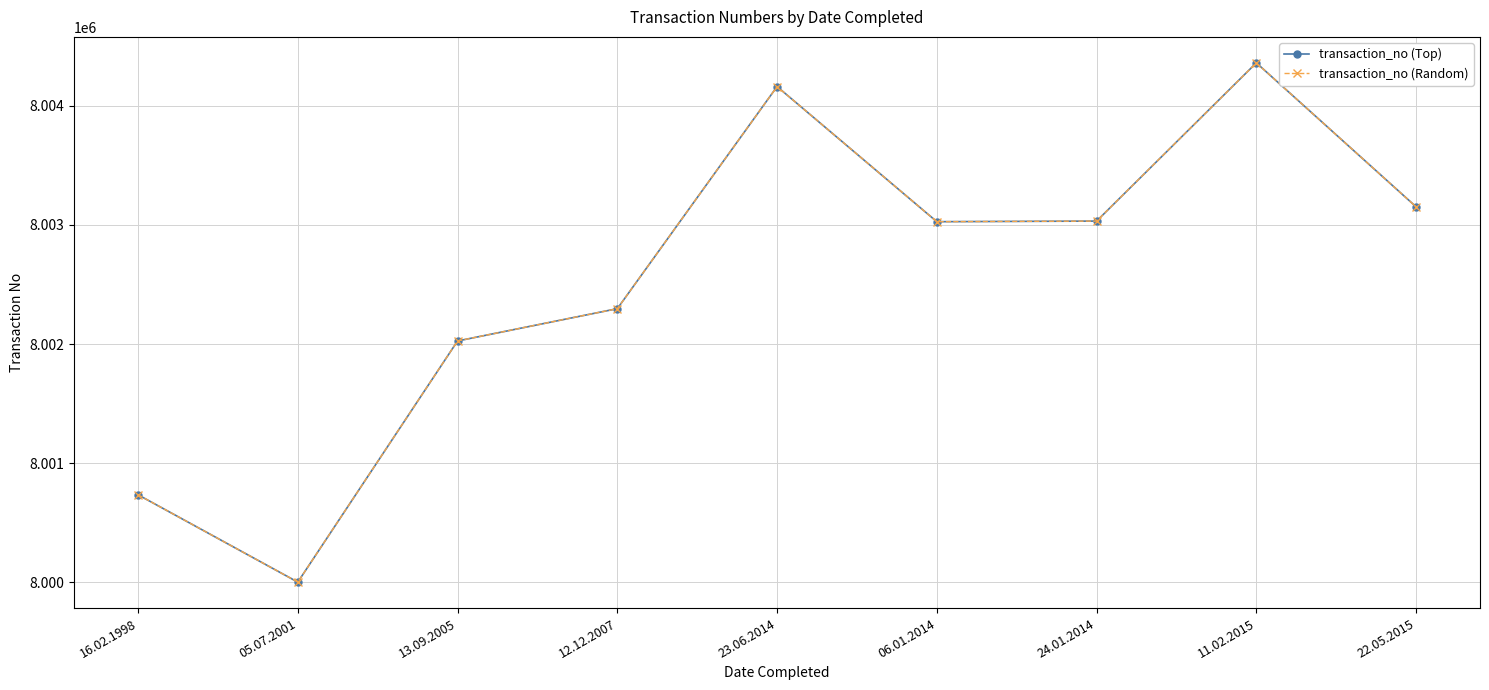

What is the difference between the maximum and minimum values in the transaction_no (Random) series?

4358